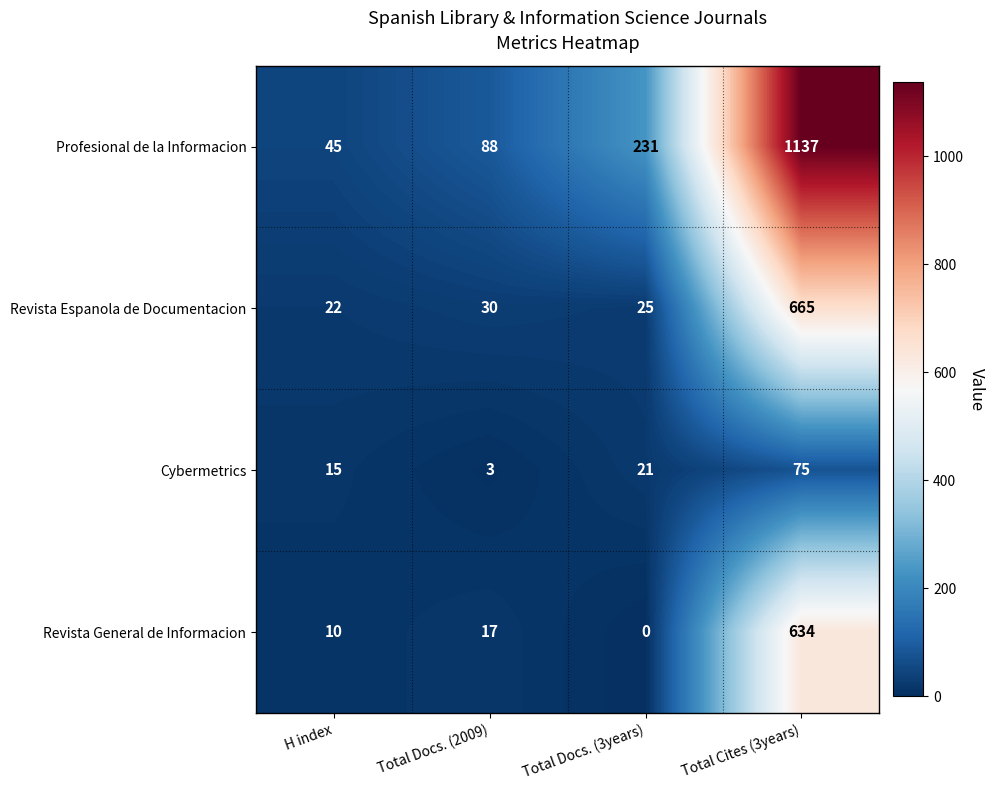

What is the average value of the Revista General de Informacion series?

165